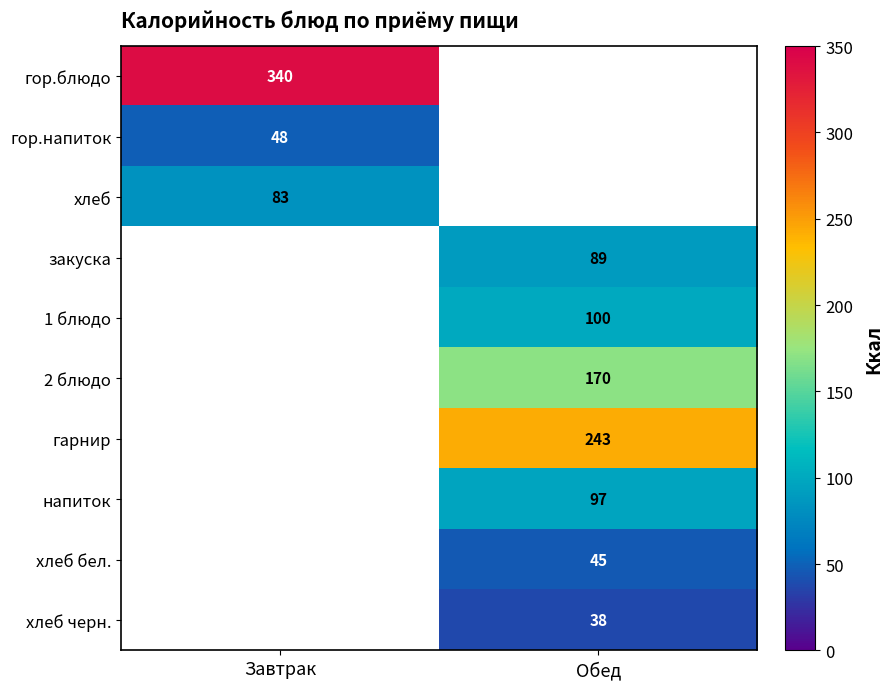

Is it true that 2 блюдо equals 170 at Обед?

True